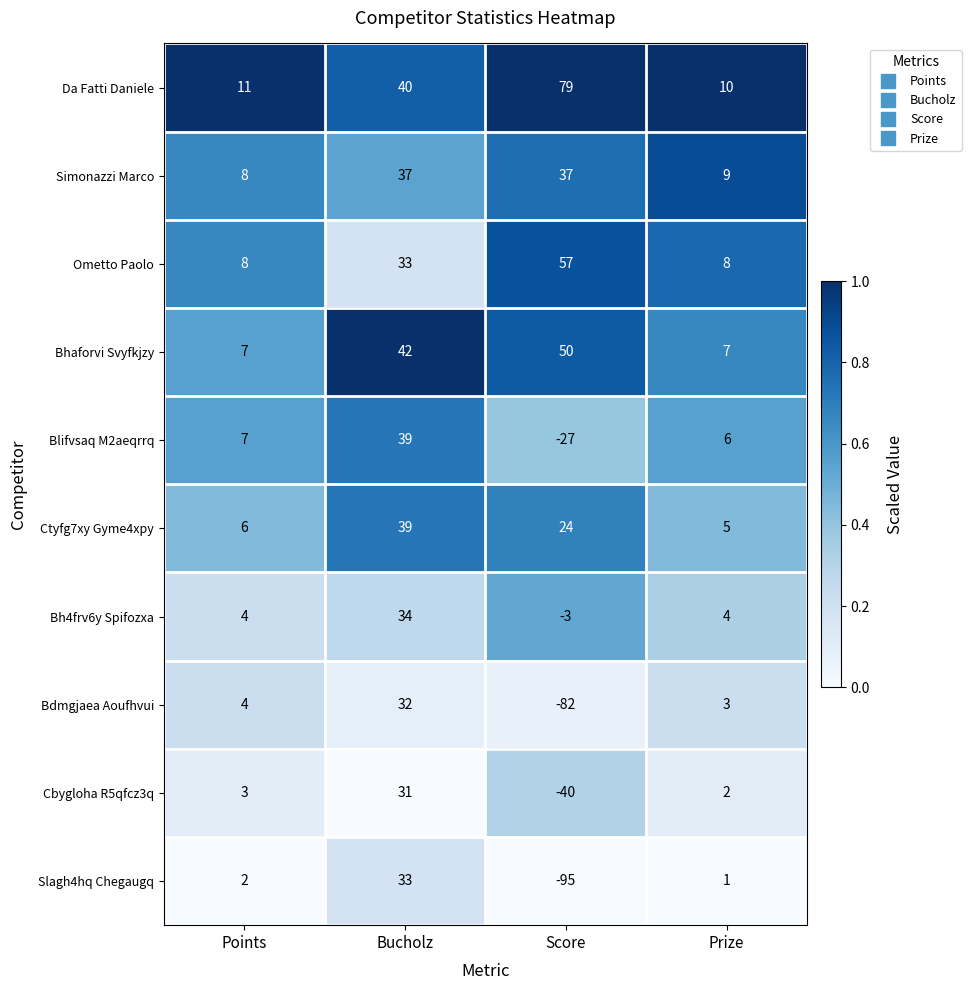

Which series changed the most between Bucholz and Prize?

Bhaforvi Svyfkjzy